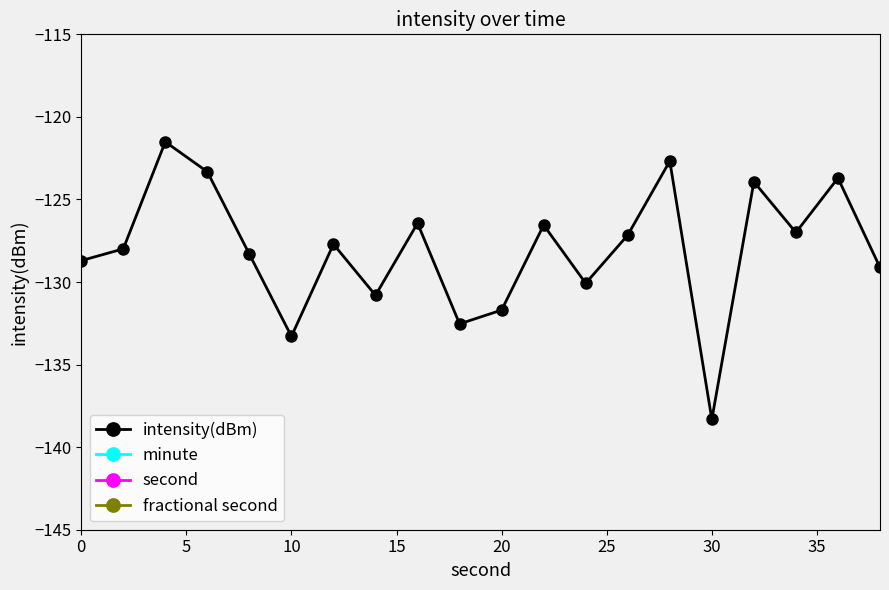

True or false: intensity(dBm) has more than 1 interior local peaks.

True